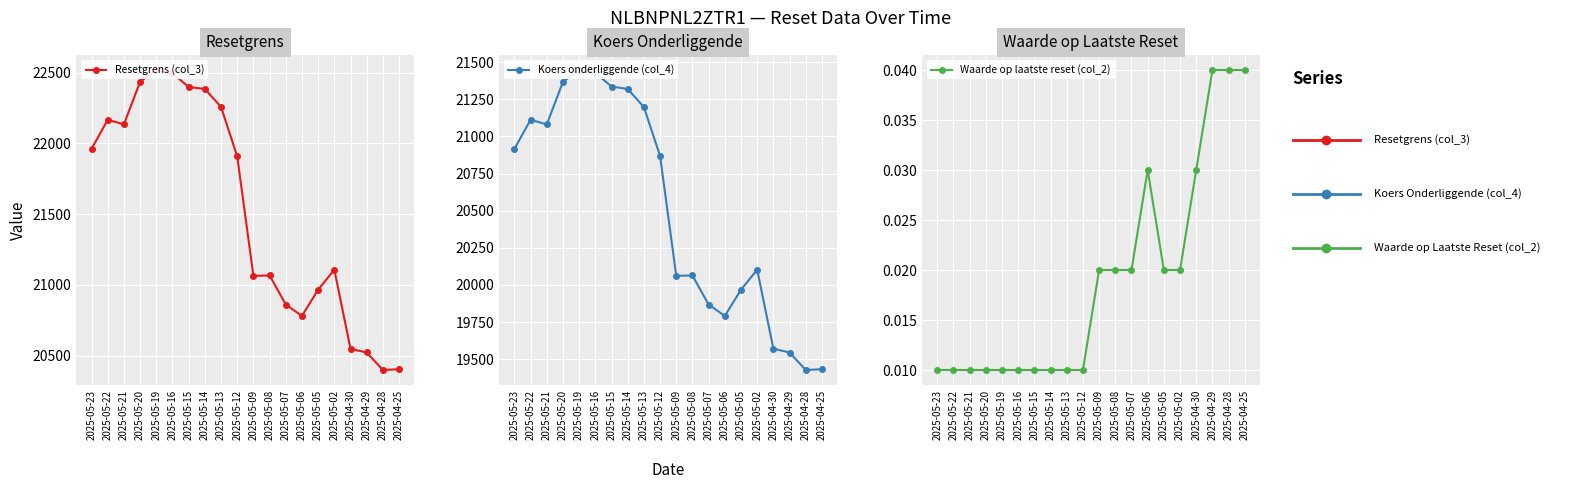

Where is Waarde op laatste reset (col_2) nearest to the value 0?

2025-05-23